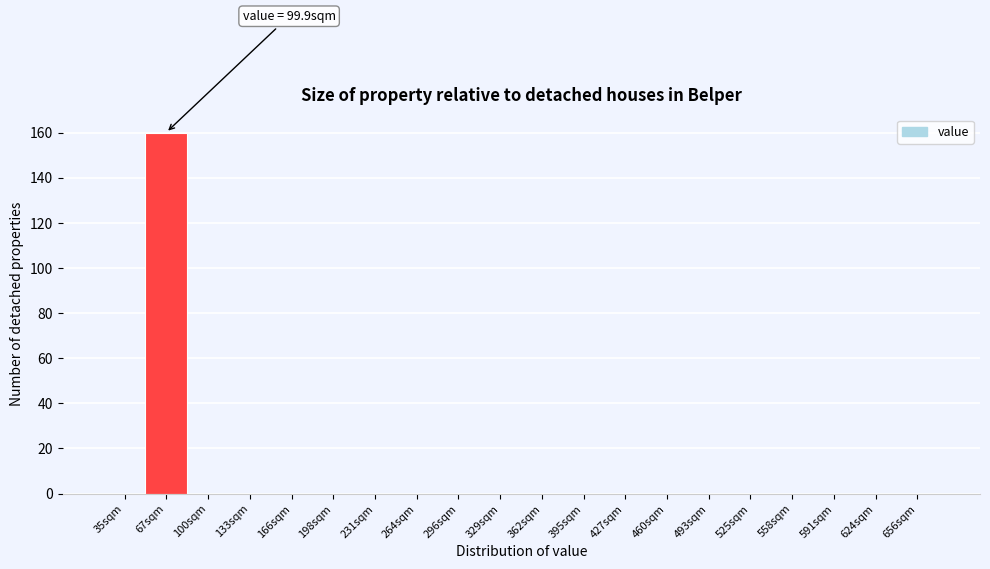

Reading right to left, what are all the values shown in this chart?

656sqm=0	624sqm=0	591sqm=0	558sqm=0	525sqm=0	493sqm=0	460sqm=0	427sqm=0	395sqm=0	362sqm=0	329sqm=0	296sqm=0	264sqm=0	231sqm=0	198sqm=0	166sqm=0	133sqm=0	100sqm=0	67sqm=160	35sqm=0